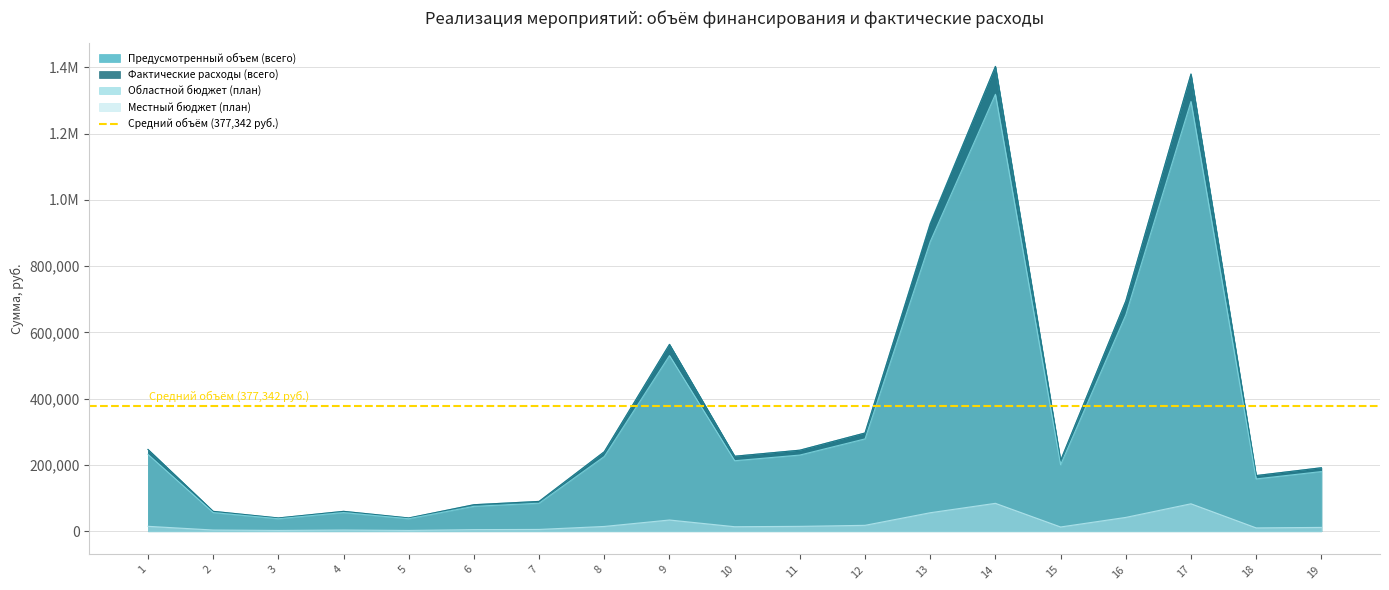

What are all the series names shown in the legend?

Предусмотренный объем (всего), Фактические расходы (всего), Областной бюджет (план), Местный бюджет (план)